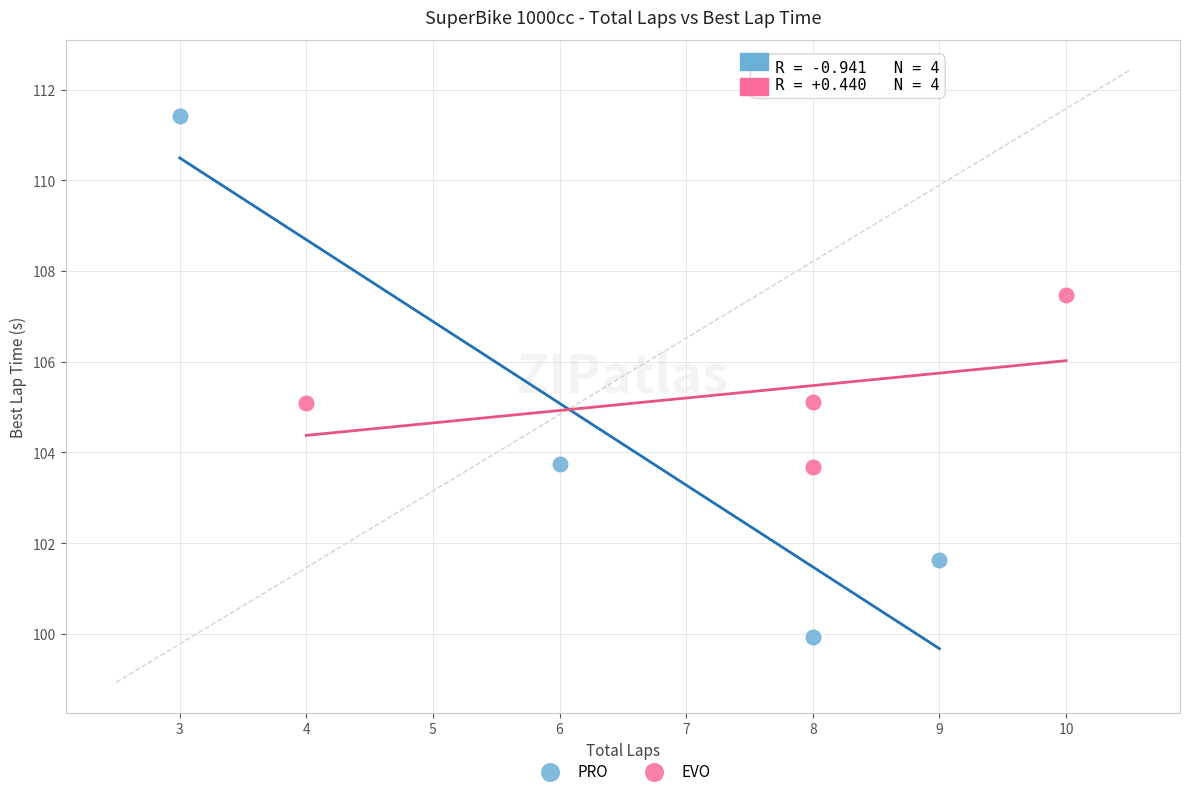

Which series has the widest spread of Y values?

PRO